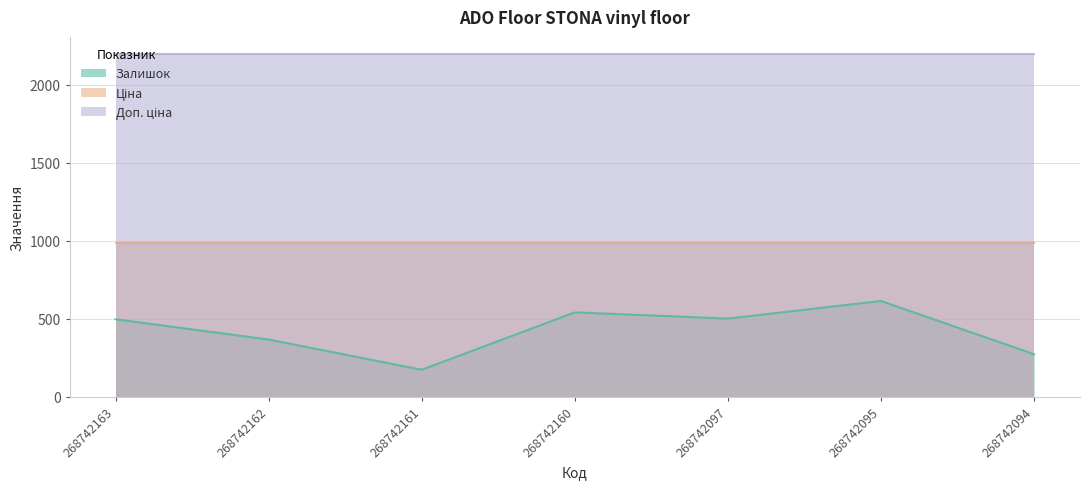

Read the Доп. ціна value at 268742162.

2197.3